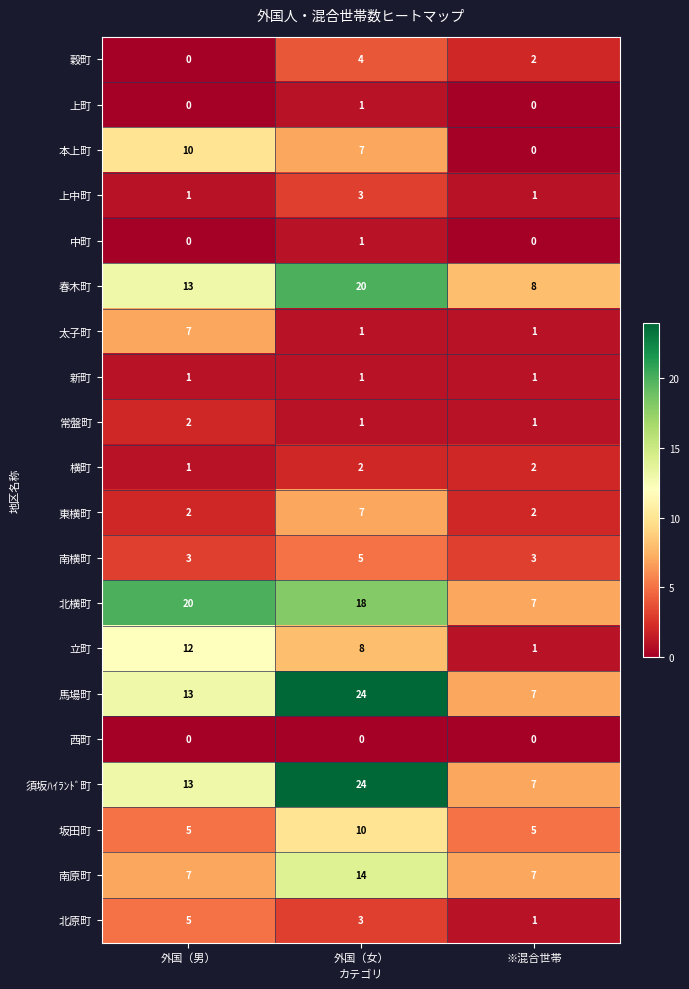

What is the average value of the 立町 series?

7